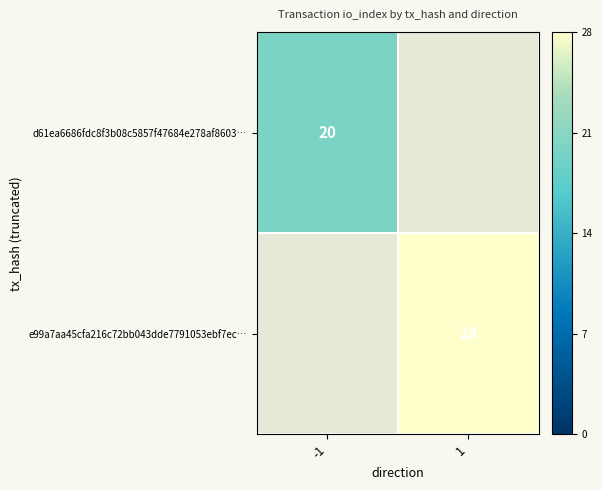

Is it true that d61ea6686fdc8f3b08c5857f47684e278af8603… equals 20 at -1?

True